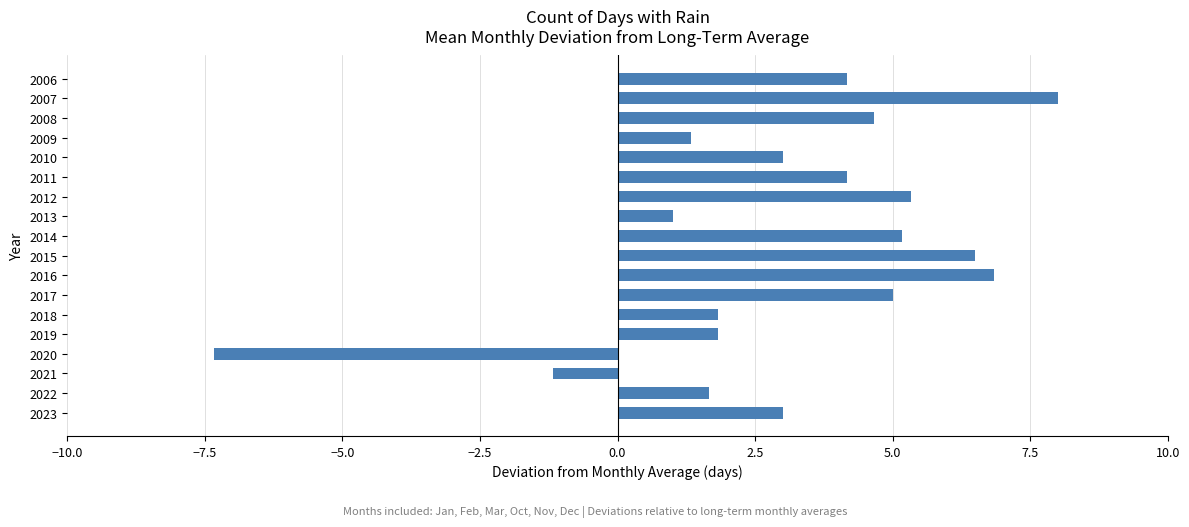

What is the change in value from 2010 to 2008?

+1.7